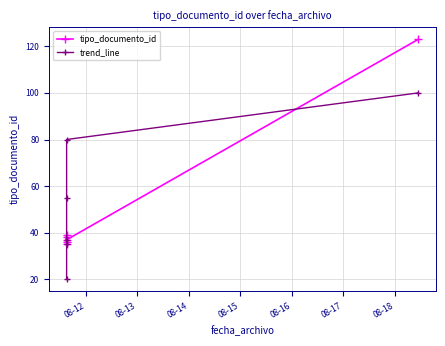

After their last crossing, which series has the higher values: tipo_documento_id or trend_line?

tipo_documento_id